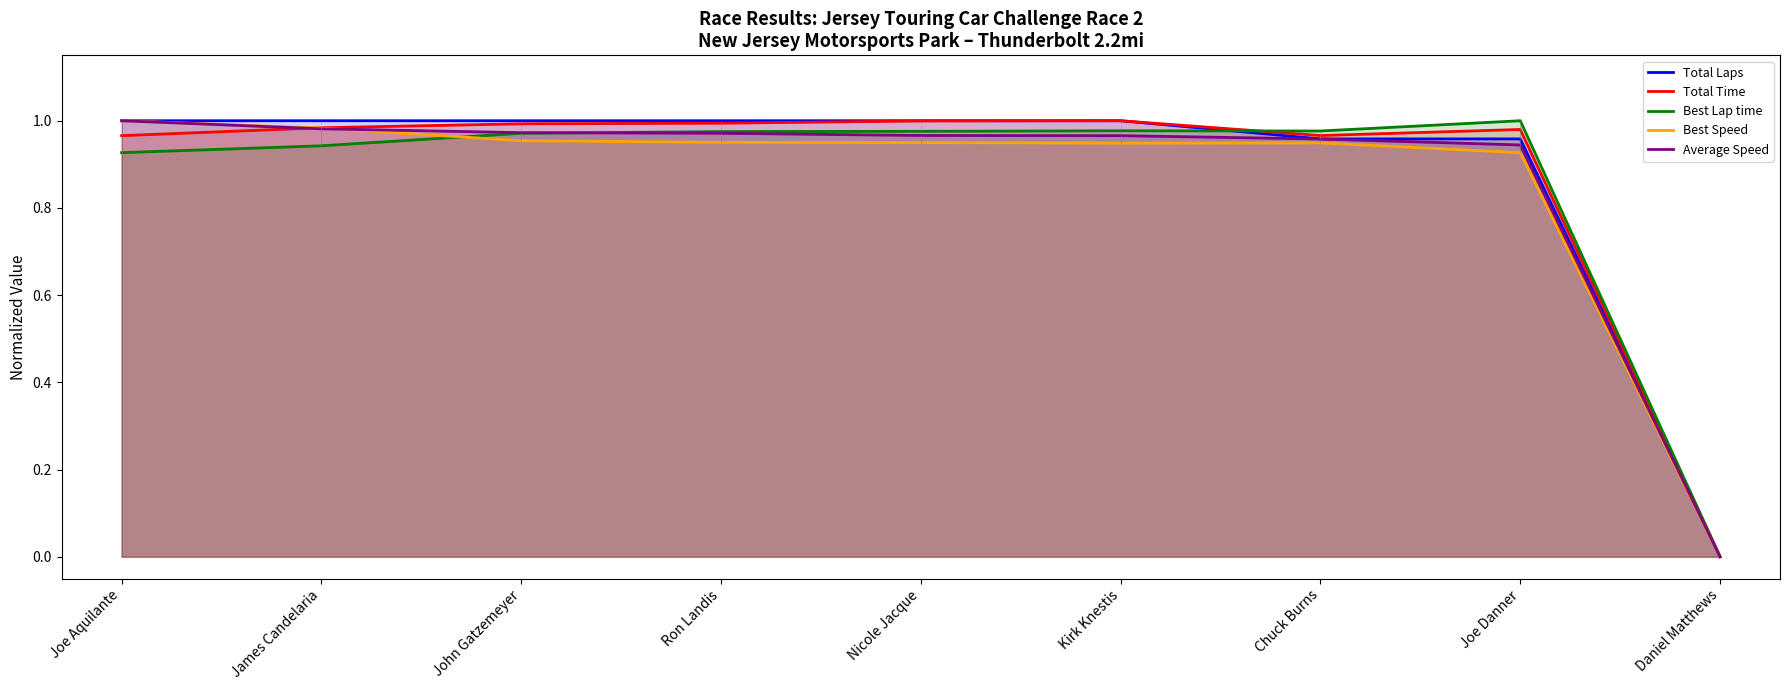

Count the number of categories in the chart.

9